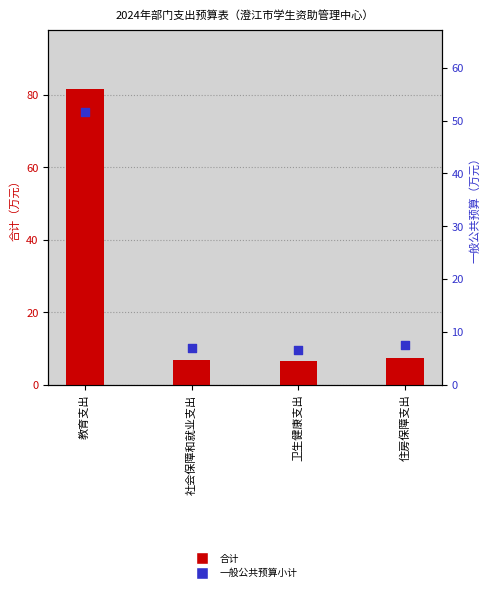

Is the value of 一般公共预算小计 at 住房保障支出 greater than the value of 合计 at 社会保障和就业支出?

Yes